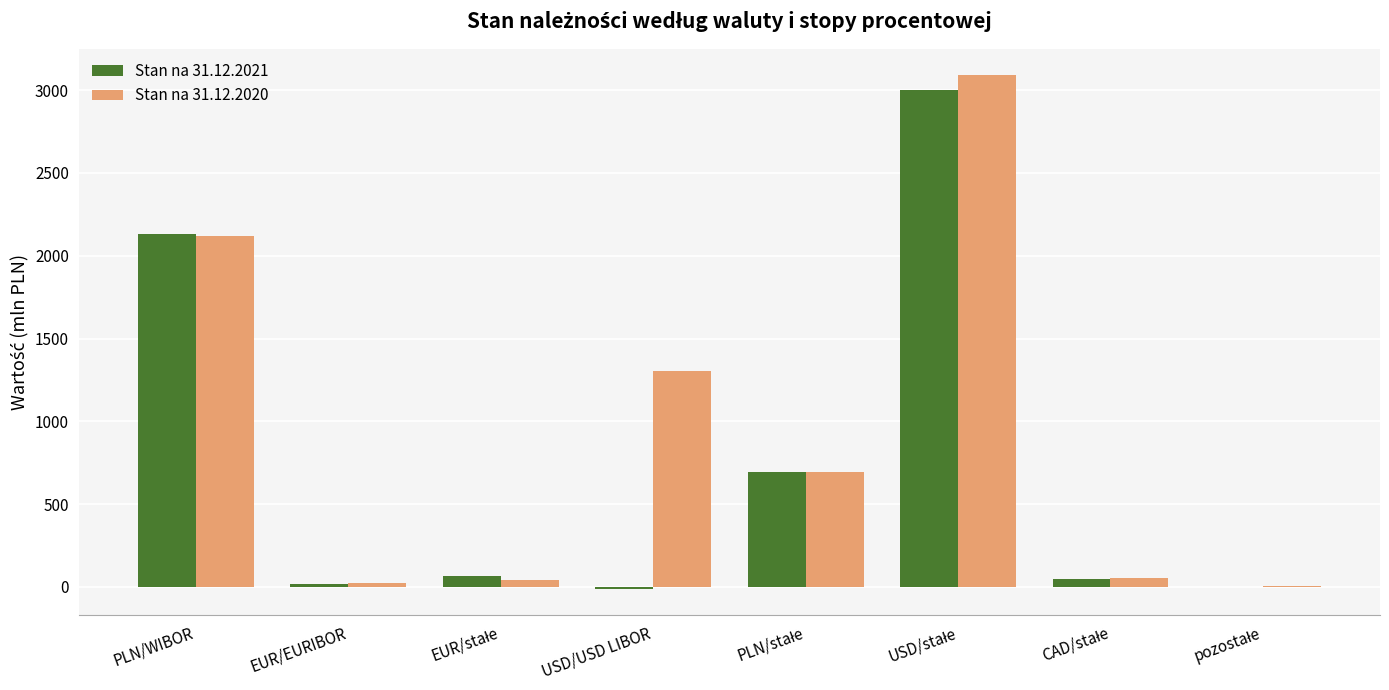

What is the greatest value displayed?

3094